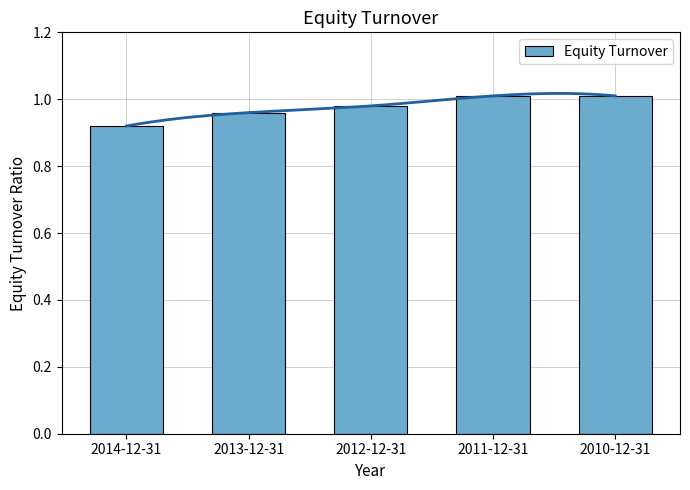

At which category does the chart reach its minimum across all series?

2014-12-31